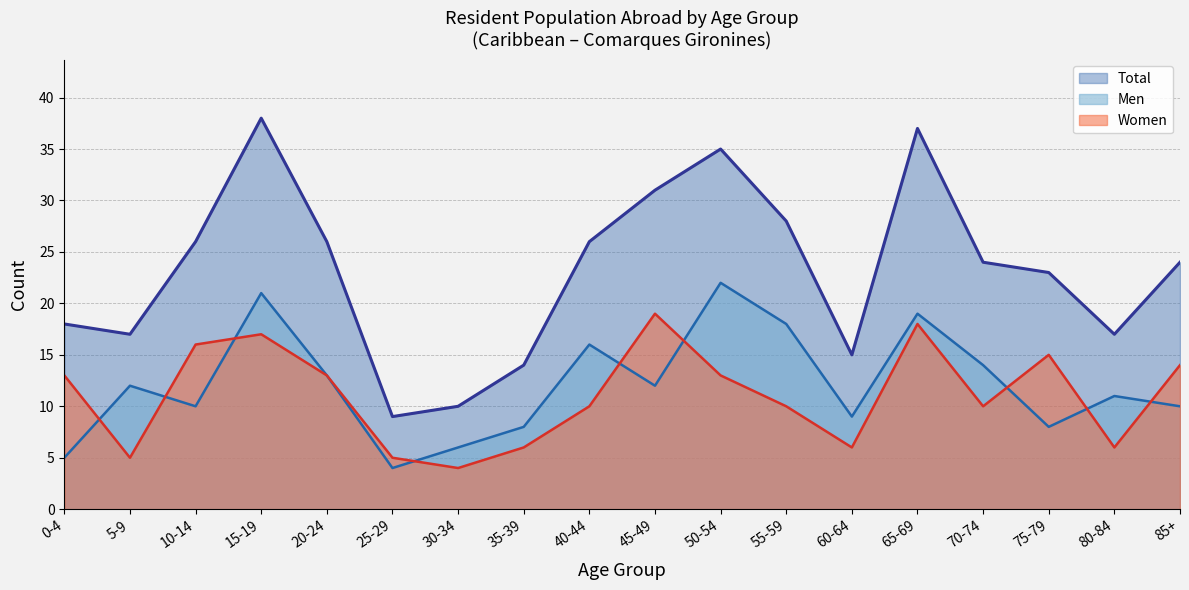

List the labels in order of Women value, largest first.

45-49, 65-69, 15-19, 10-14, 75-79, 85+, 0-4, 20-24, 50-54, 40-44, 55-59, 70-74, 35-39, 60-64, 80-84, 5-9, 25-29, 30-34